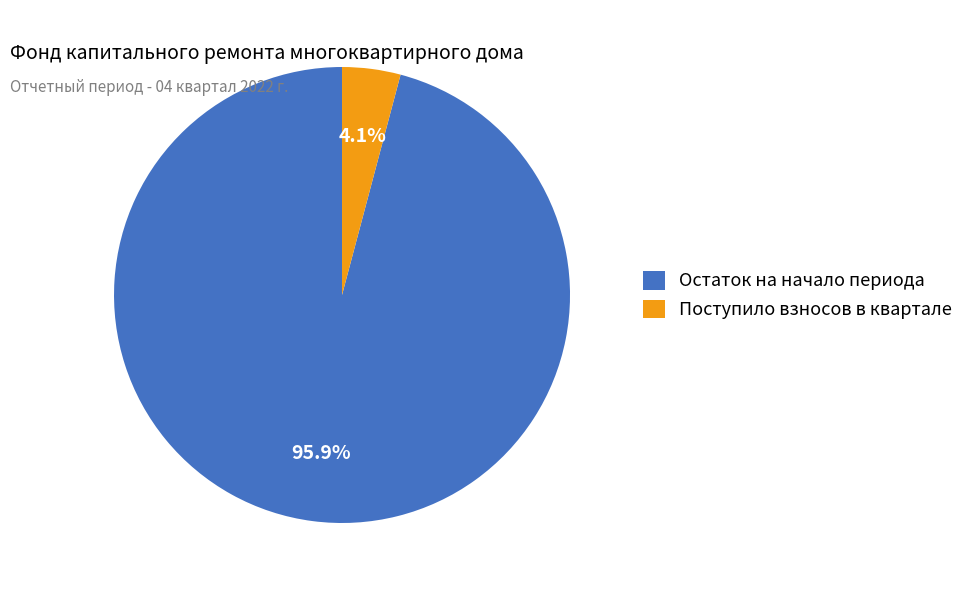

What percentage is NOT represented by Остаток на начало периода?

4.1%